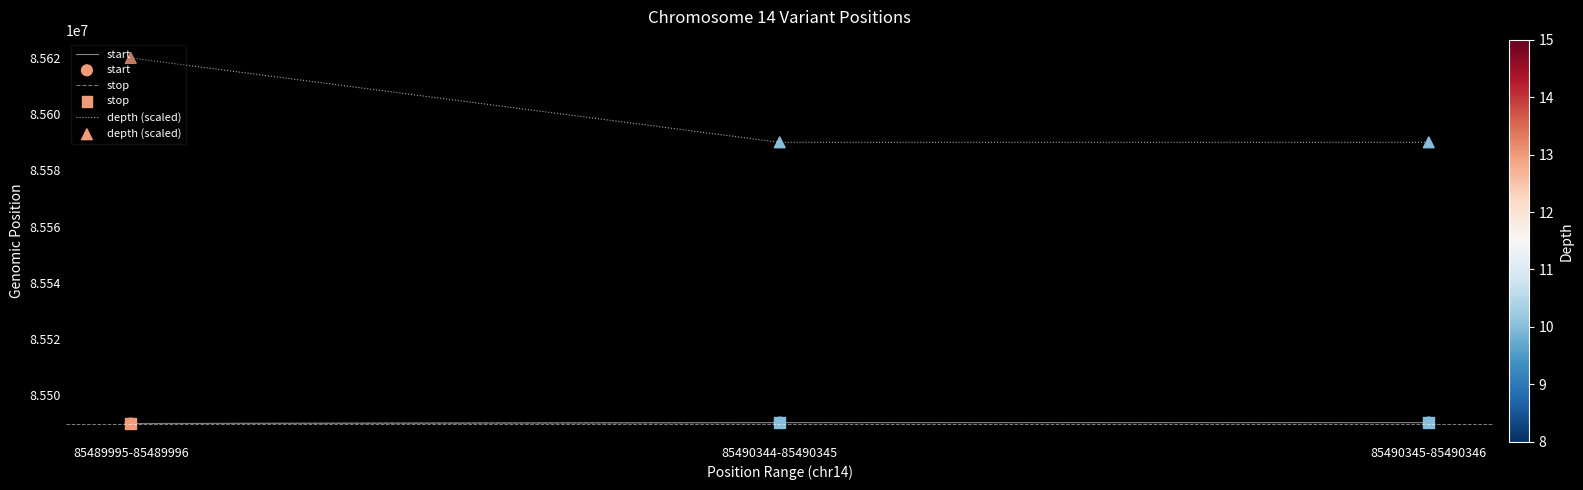

At how many categories does at least one series exceed 85491025?

3